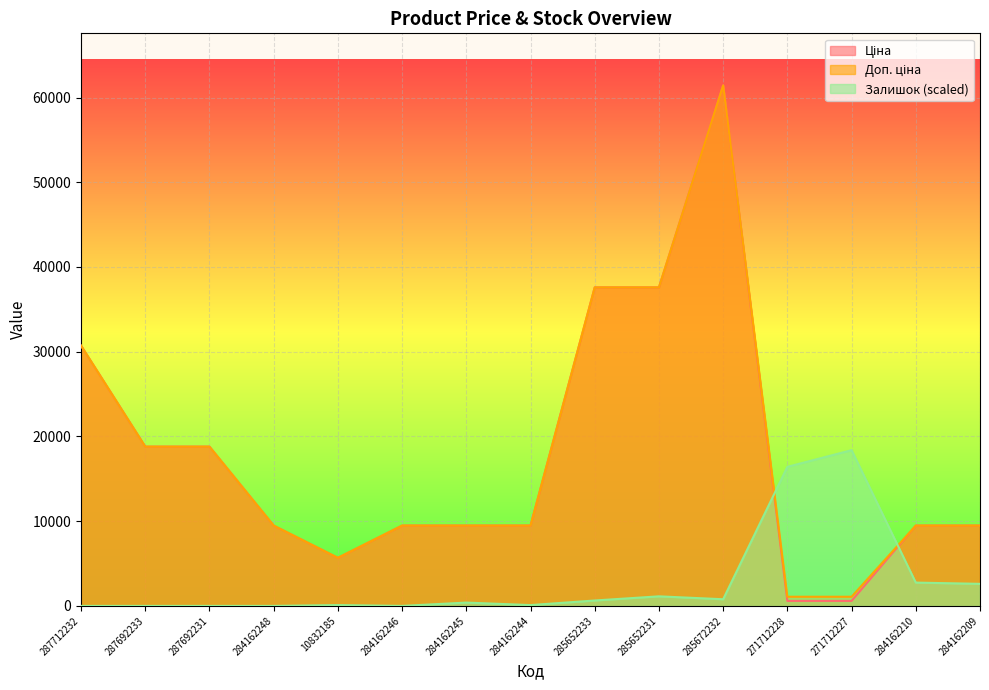

Is it true that Ціна equals 4587.3 at 284162248?

False